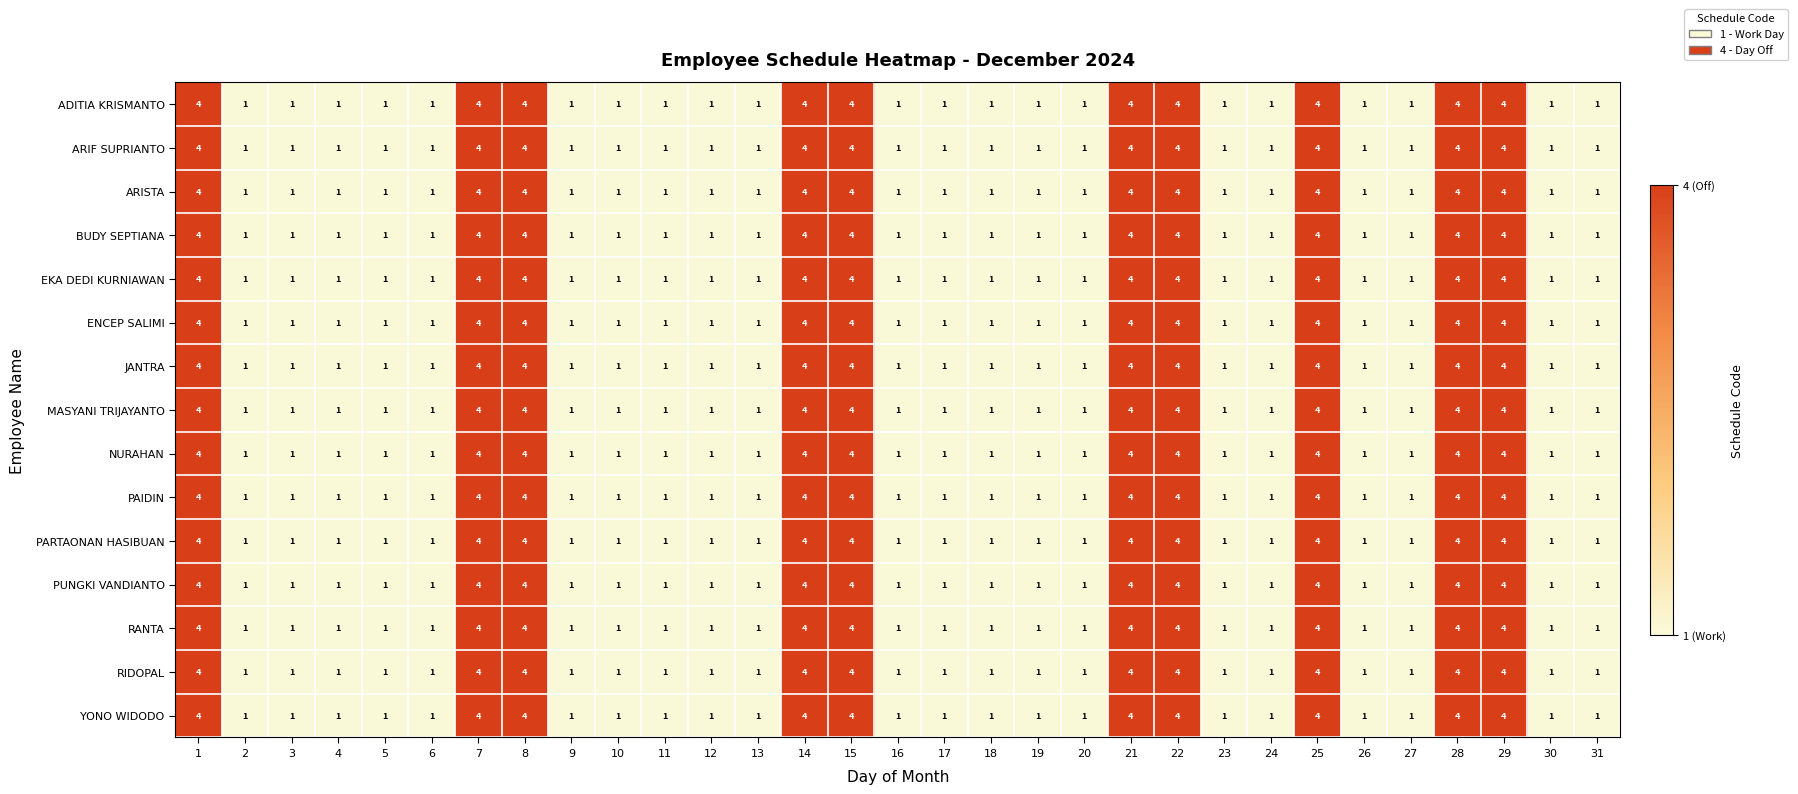

The value of ENCEP SALIMI at 28 is 2. True or false?

False